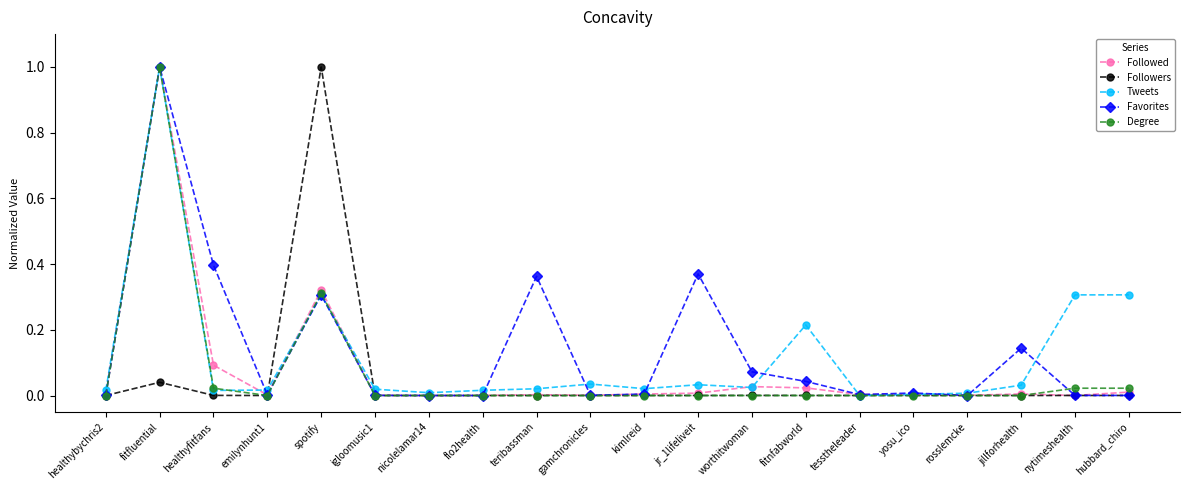

At which category does Followed reach its first local valley?

emilynhunt1